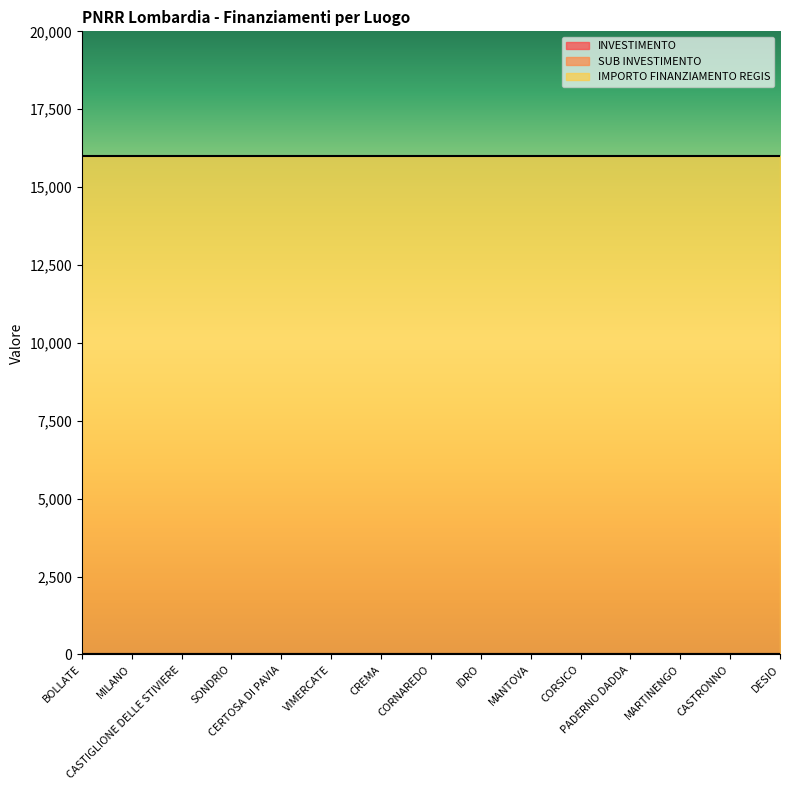

At MANTOVA, list the series in order from smallest to largest.

INVESTIMENTO, SUB INVESTIMENTO, IMPORTO FINANZIAMENTO REGIS